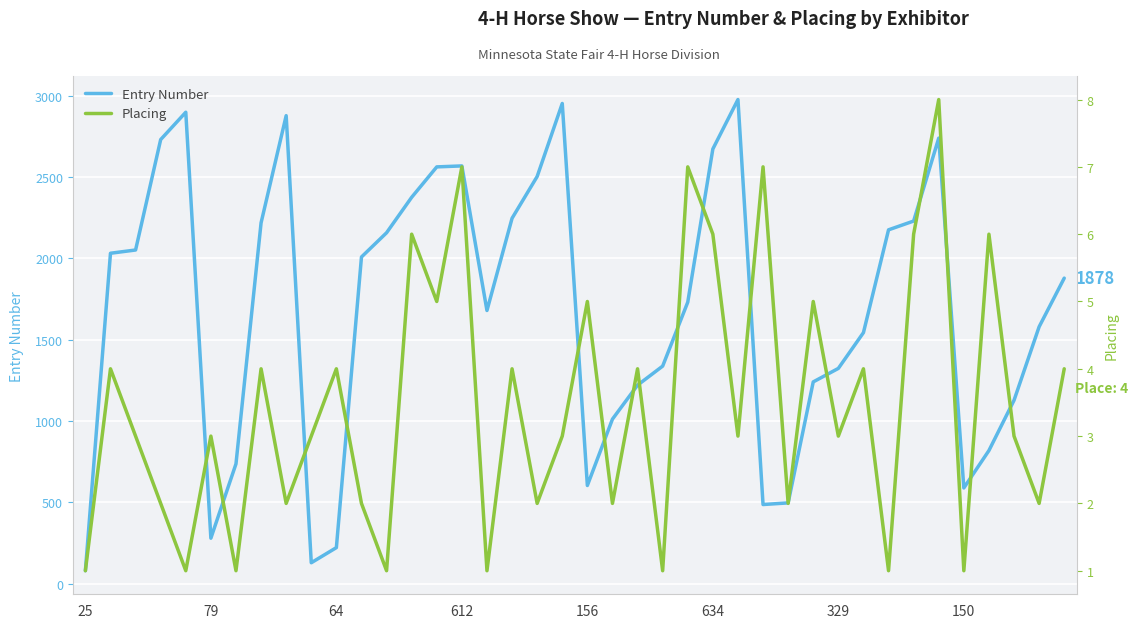

The Entry Number series shows 2739 at 34. True or false?

True